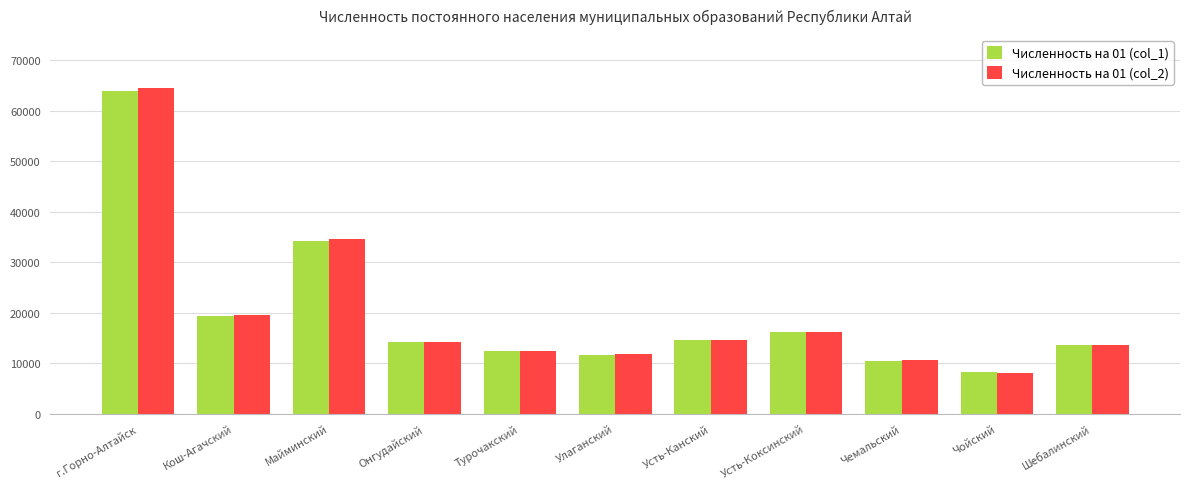

Is it true that Численность на 01 (col_2) equals 13693 at Шебалинский?

True